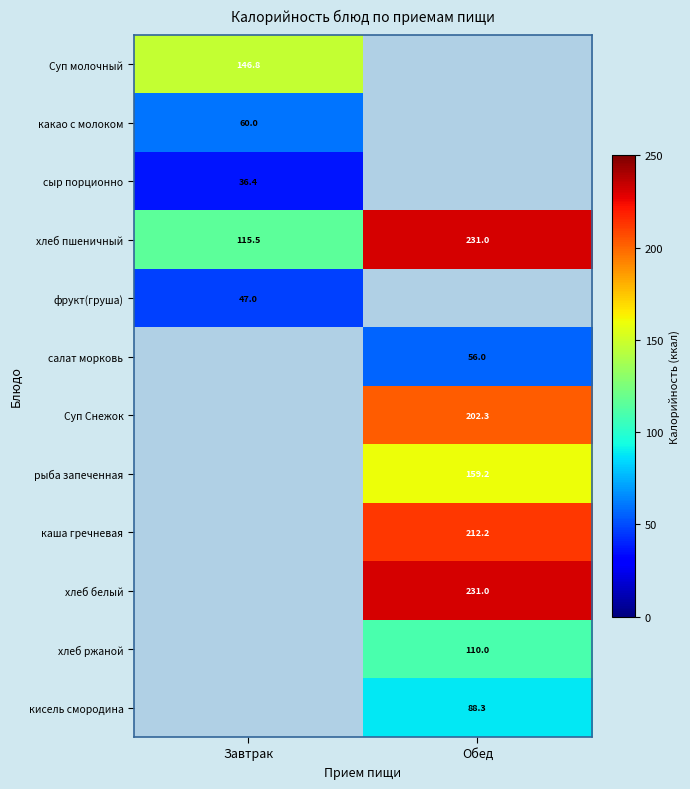

Is it true that хлеб белый equals 231.0 at Обед?

True